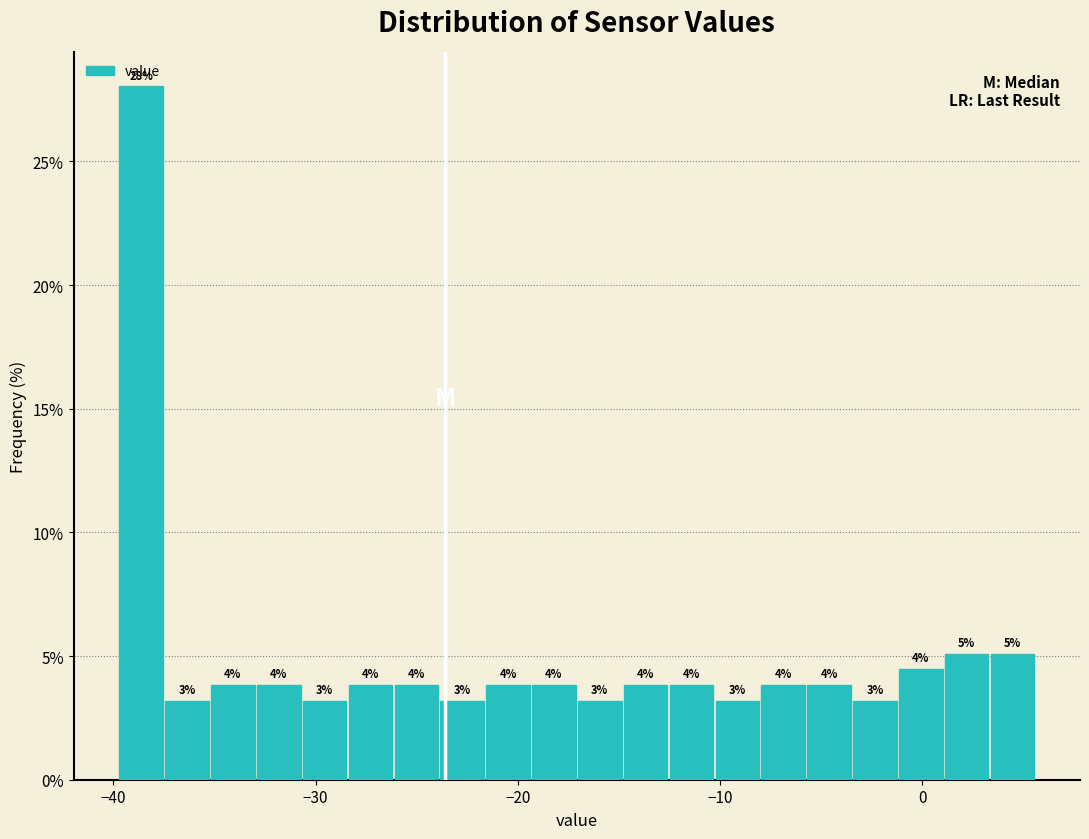

Around what value on the x-axis is the tallest bar? Give the approximate position of its centre, as read against the axis.

-39